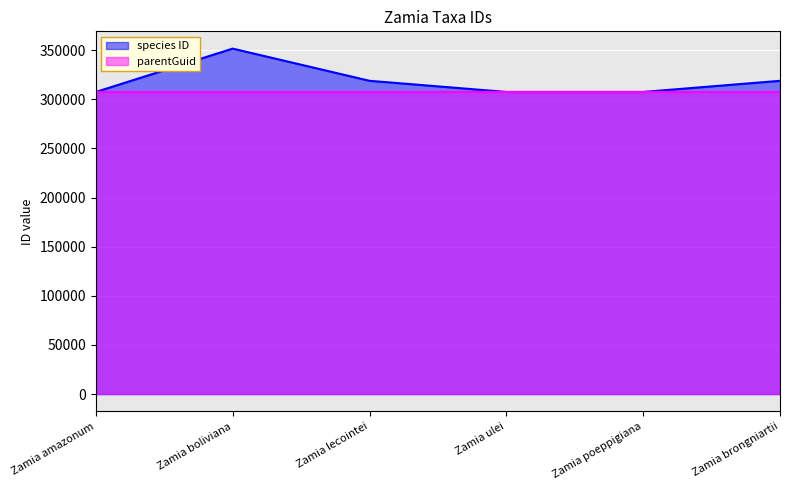

At which category does the chart reach its peak across all series?

Zamia boliviana